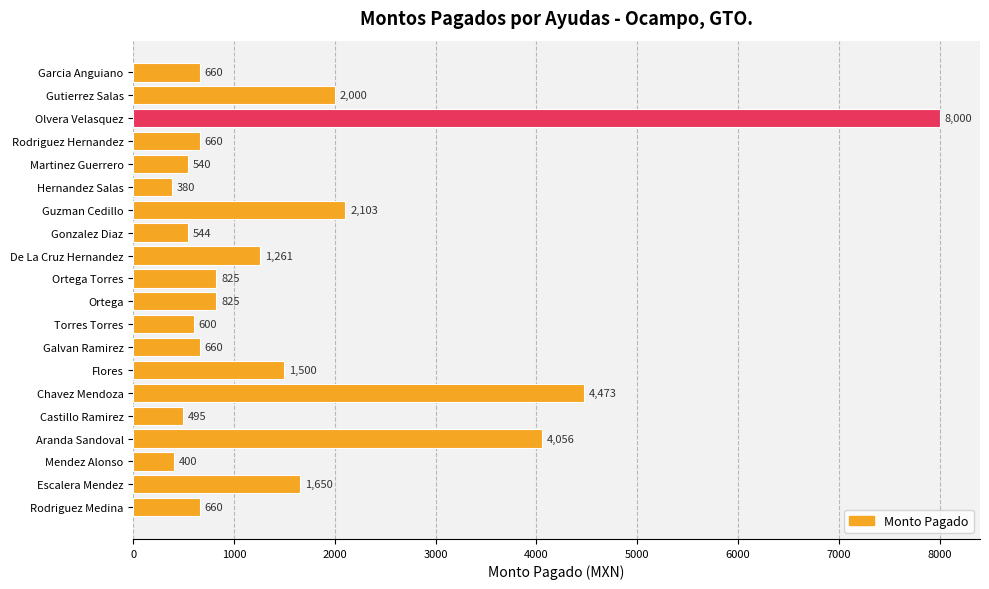

What value does the data have at Guzman Cedillo?

2103.0